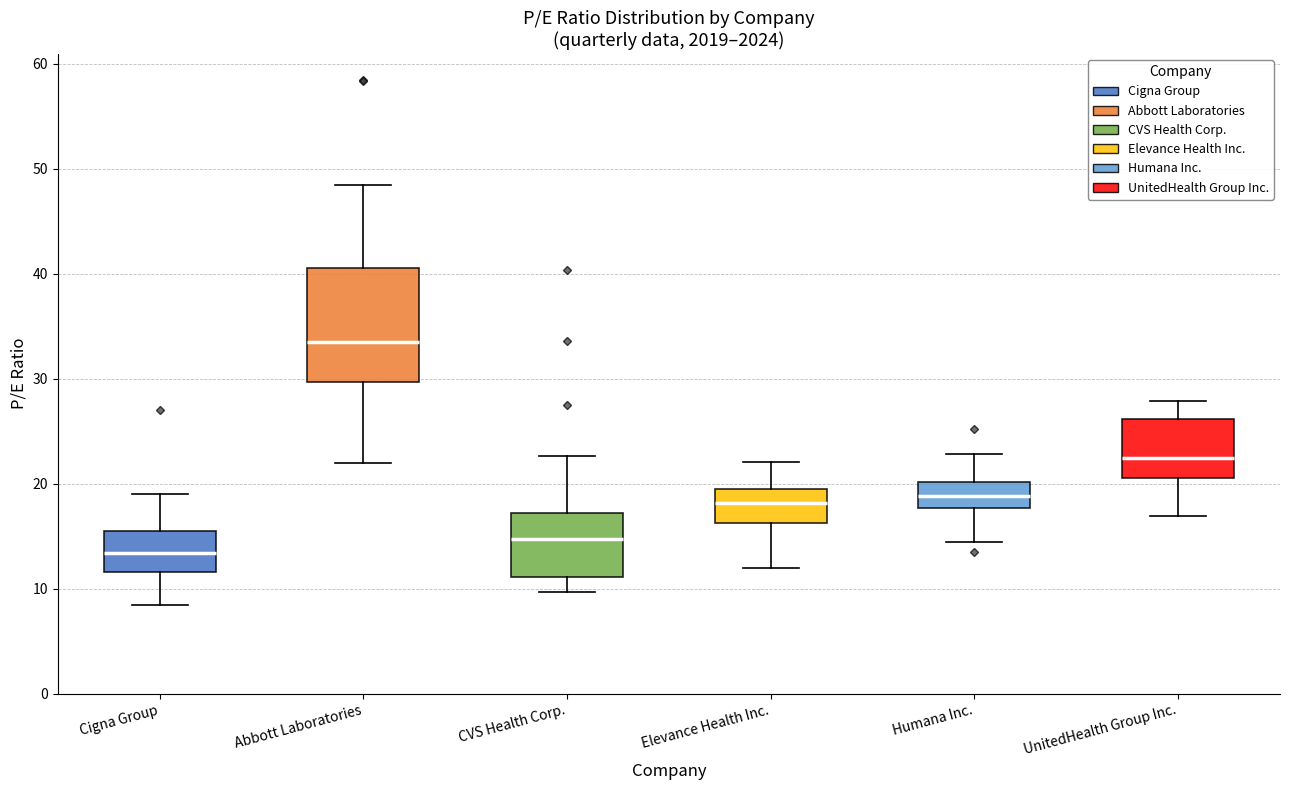

Comparing the boxes themselves (not the whiskers), which one is the tallest?

Abbott Laboratories